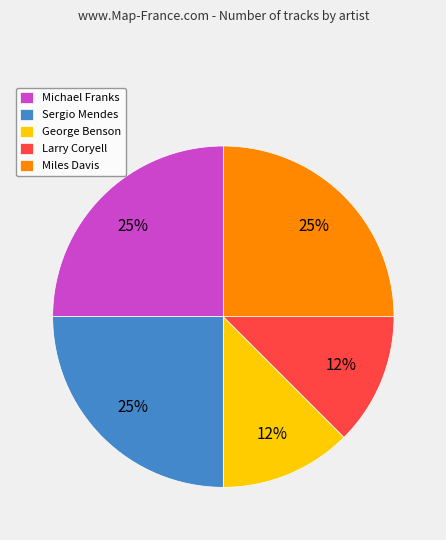

Is it true that Sergio Mendes is 12% of the pie?

False